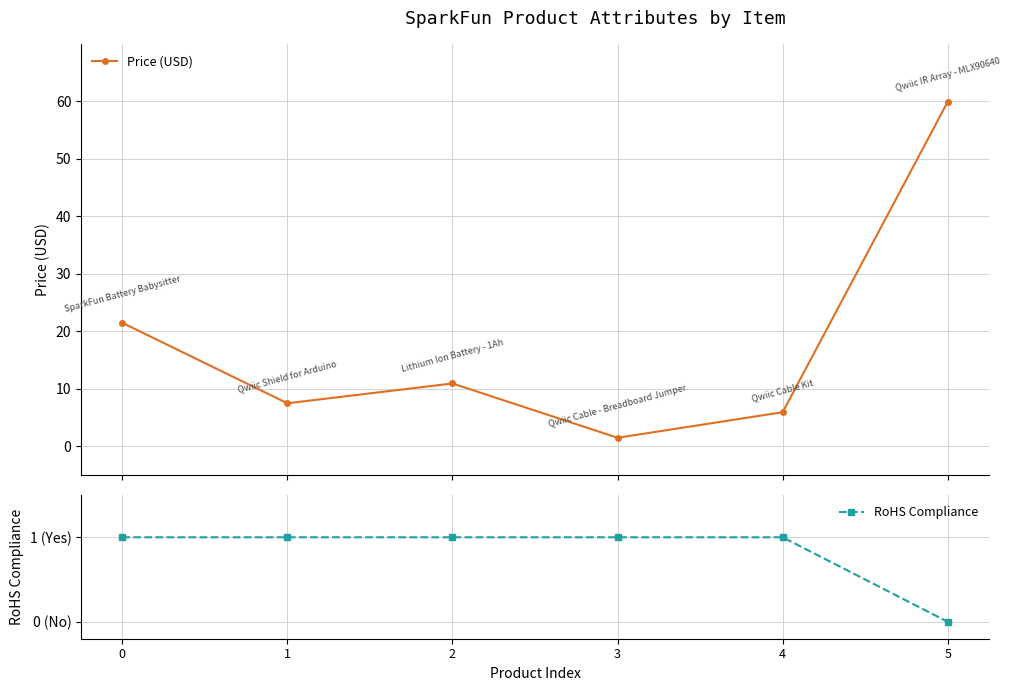

At how many categories does at least one series exceed 50?

1